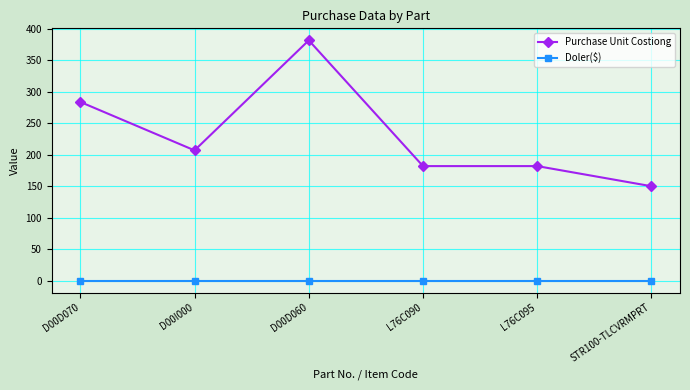

What is the difference between the highest and lowest values at STR100-TLCVRMPRT?

150.0